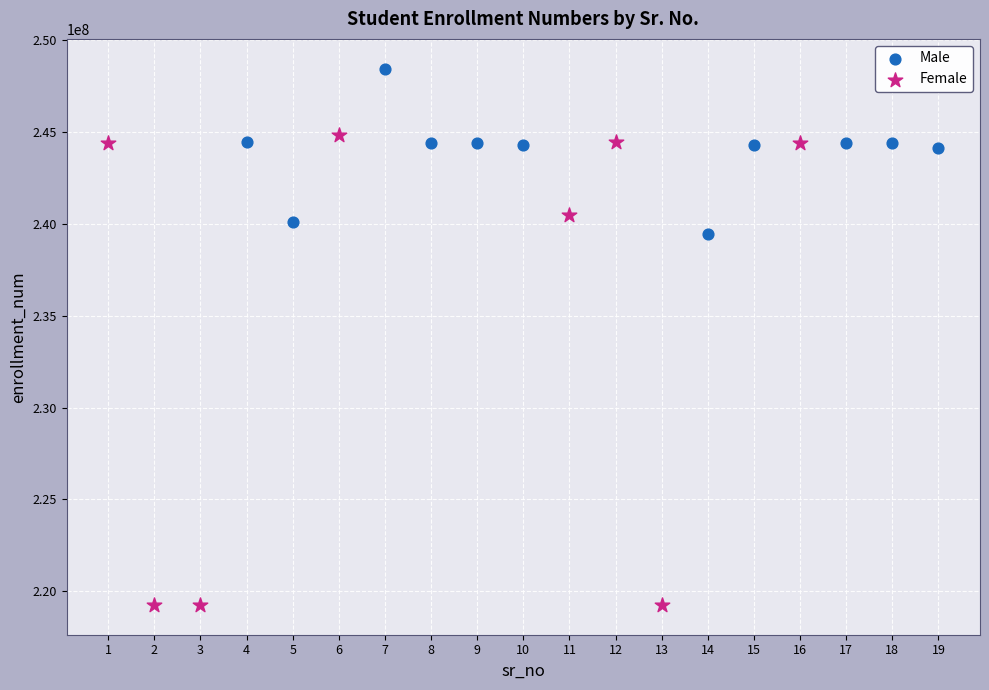

Which series contains the highest Y value?

Male